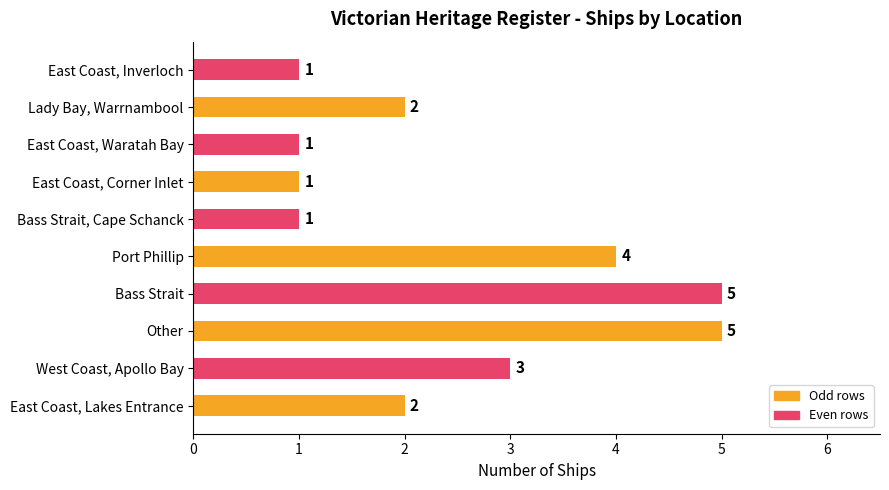

Is it true that the value at East Coast, Waratah Bay is 0?

False